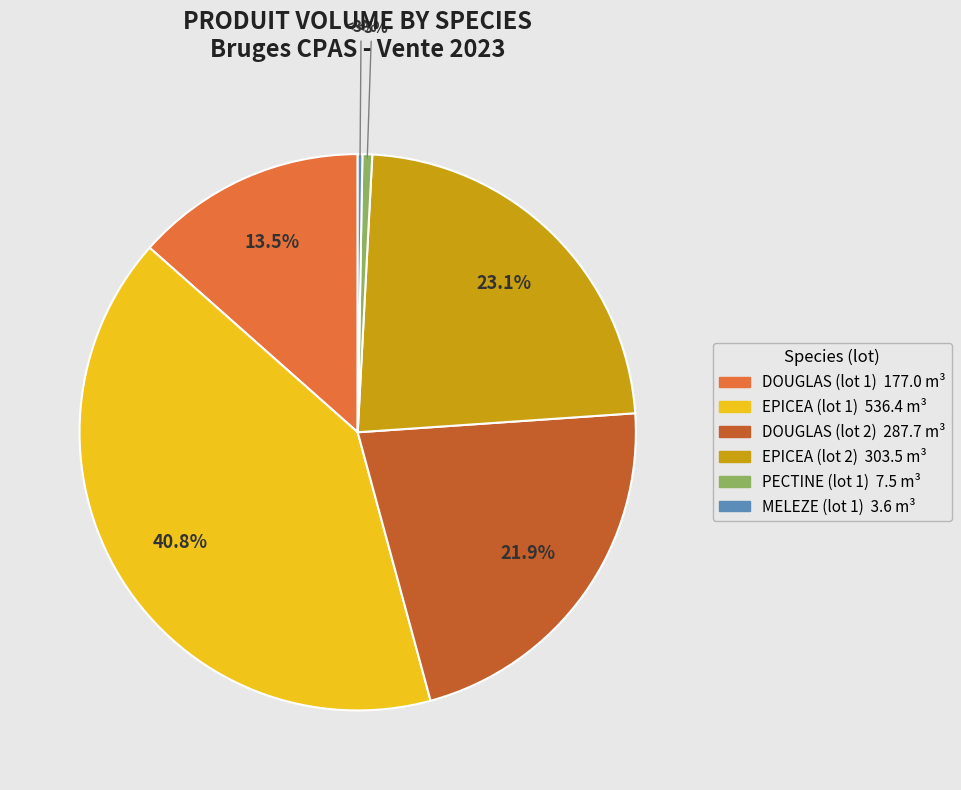

To the nearest percent, what is the average slice percentage?

17%